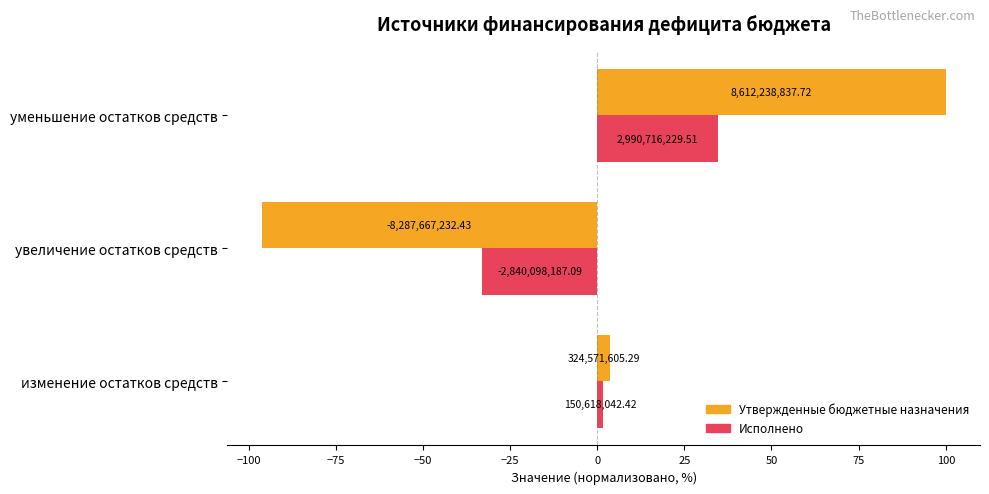

What are all the series names shown in the legend?

Утвержденные бюджетные назначения, Исполнено